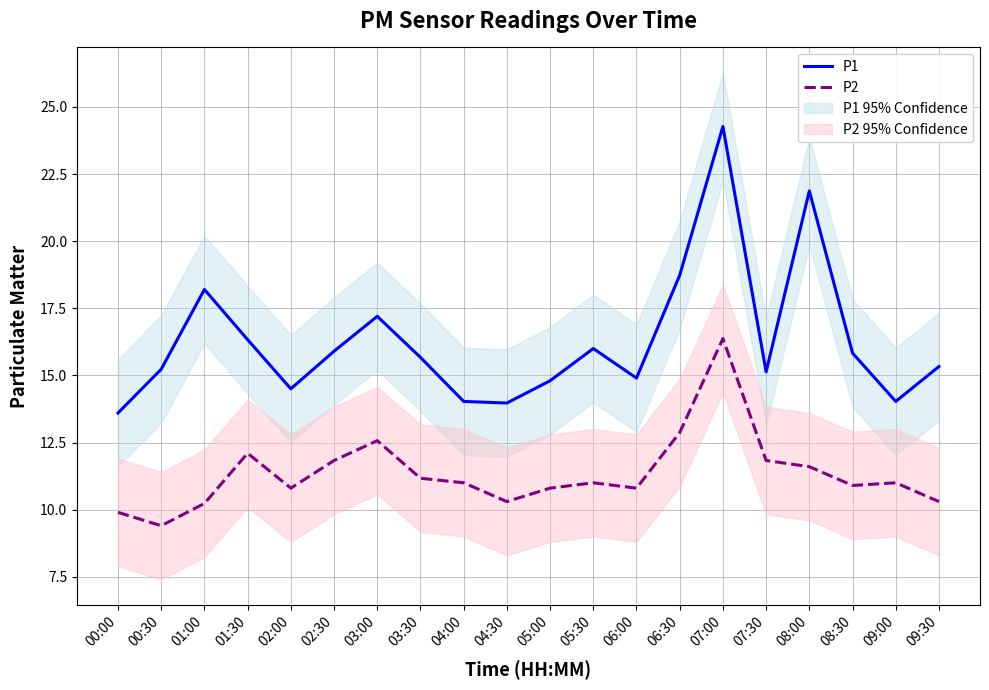

What is the label of the 12th point from the right?

04:00